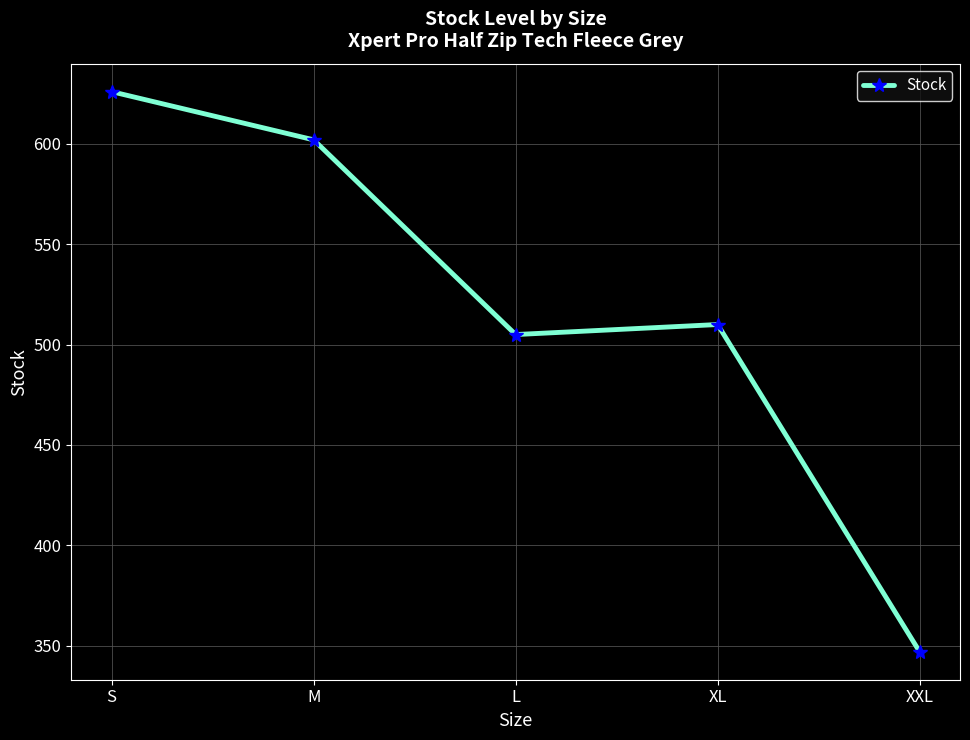

Where is the data nearest to the value 486?

L